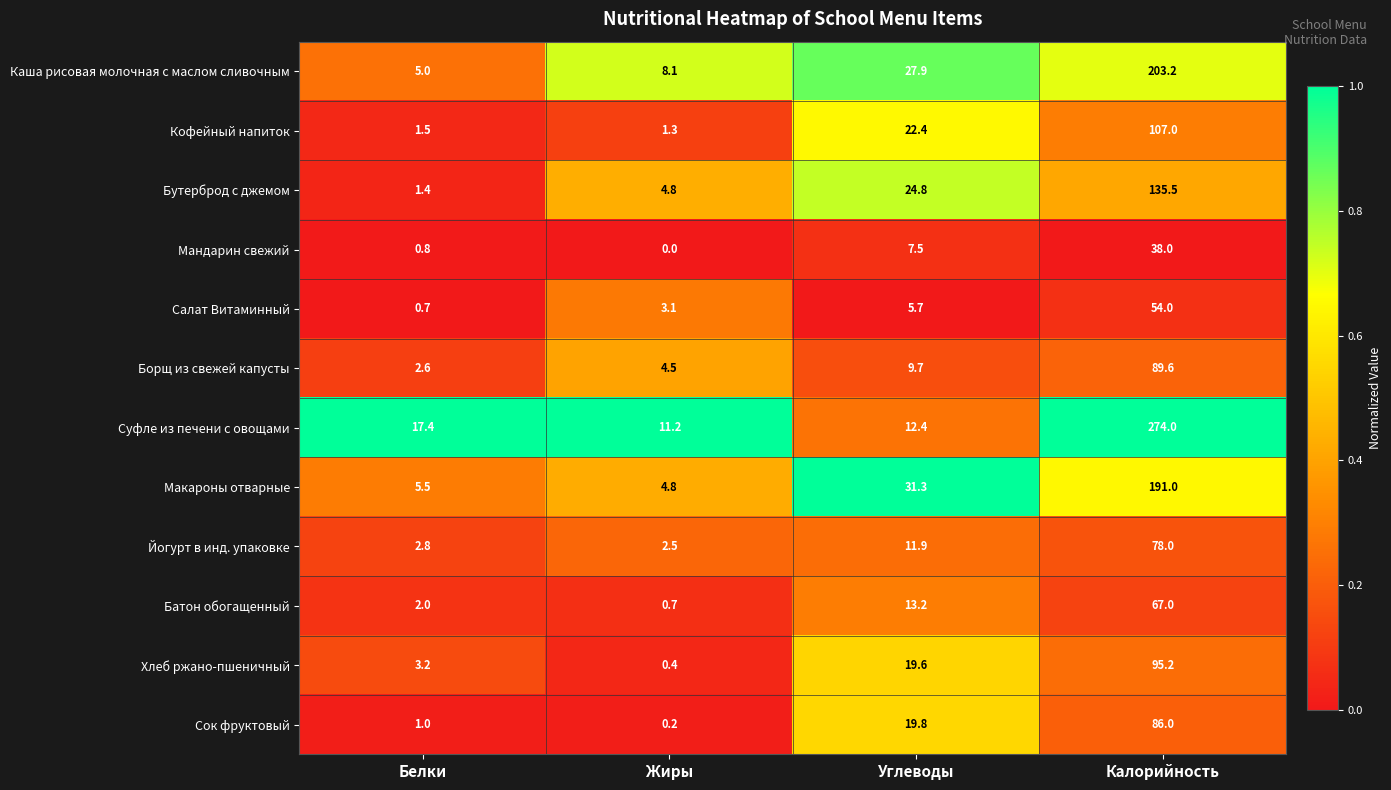

Is it true that Суфле из печени с овощами equals 18.0 at Углеводы?

False